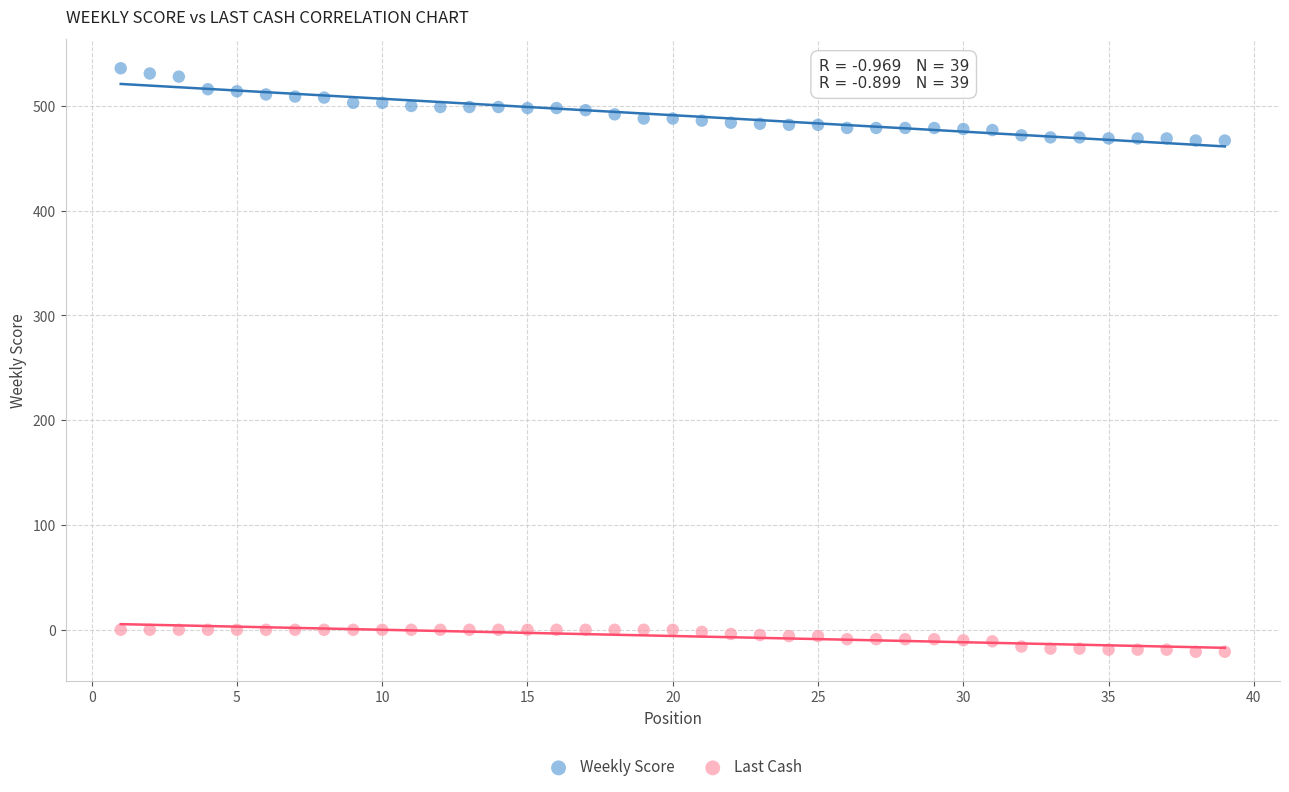

What are all the series names shown in the legend?

Weekly Score, Last Cash